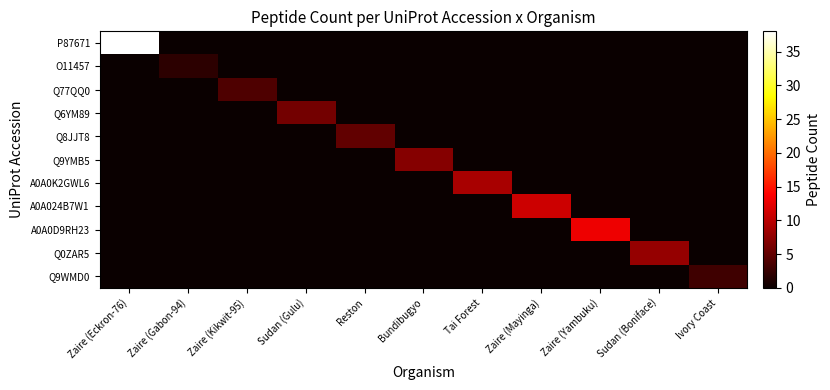

Reading left to right, transcribe all the data shown in this chart.

P87671: Zaire (Eckron-76)=38	Zaire (Gabon-94)=0	Zaire (Kikwit-95)=0	Sudan (Gulu)=0	Reston=0	Bundibugyo=0	Tai Forest=0	Zaire (Mayinga)=0	Zaire (Yambuku)=0	Sudan (Boniface)=0	Ivory Coast=0
O11457: Zaire (Eckron-76)=0	Zaire (Gabon-94)=2	Zaire (Kikwit-95)=0	Sudan (Gulu)=0	Reston=0	Bundibugyo=0	Tai Forest=0	Zaire (Mayinga)=0	Zaire (Yambuku)=0	Sudan (Boniface)=0	Ivory Coast=0
Q77QQ0: Zaire (Eckron-76)=0	Zaire (Gabon-94)=0	Zaire (Kikwit-95)=4	Sudan (Gulu)=0	Reston=0	Bundibugyo=0	Tai Forest=0	Zaire (Mayinga)=0	Zaire (Yambuku)=0	Sudan (Boniface)=0	Ivory Coast=0
Q6YM89: Zaire (Eckron-76)=0	Zaire (Gabon-94)=0	Zaire (Kikwit-95)=0	Sudan (Gulu)=6	Reston=0	Bundibugyo=0	Tai Forest=0	Zaire (Mayinga)=0	Zaire (Yambuku)=0	Sudan (Boniface)=0	Ivory Coast=0
Q8JJT8: Zaire (Eckron-76)=0	Zaire (Gabon-94)=0	Zaire (Kikwit-95)=0	Sudan (Gulu)=0	Reston=5	Bundibugyo=0	Tai Forest=0	Zaire (Mayinga)=0	Zaire (Yambuku)=0	Sudan (Boniface)=0	Ivory Coast=0
Q9YMB5: Zaire (Eckron-76)=0	Zaire (Gabon-94)=0	Zaire (Kikwit-95)=0	Sudan (Gulu)=0	Reston=0	Bundibugyo=7	Tai Forest=0	Zaire (Mayinga)=0	Zaire (Yambuku)=0	Sudan (Boniface)=0	Ivory Coast=0
A0A0K2GWL6: Zaire (Eckron-76)=0	Zaire (Gabon-94)=0	Zaire (Kikwit-95)=0	Sudan (Gulu)=0	Reston=0	Bundibugyo=0	Tai Forest=9	Zaire (Mayinga)=0	Zaire (Yambuku)=0	Sudan (Boniface)=0	Ivory Coast=0
A0A024B7W1: Zaire (Eckron-76)=0	Zaire (Gabon-94)=0	Zaire (Kikwit-95)=0	Sudan (Gulu)=0	Reston=0	Bundibugyo=0	Tai Forest=0	Zaire (Mayinga)=11	Zaire (Yambuku)=0	Sudan (Boniface)=0	Ivory Coast=0
A0A0D9RH23: Zaire (Eckron-76)=0	Zaire (Gabon-94)=0	Zaire (Kikwit-95)=0	Sudan (Gulu)=0	Reston=0	Bundibugyo=0	Tai Forest=0	Zaire (Mayinga)=0	Zaire (Yambuku)=13	Sudan (Boniface)=0	Ivory Coast=0
Q0ZAR5: Zaire (Eckron-76)=0	Zaire (Gabon-94)=0	Zaire (Kikwit-95)=0	Sudan (Gulu)=0	Reston=0	Bundibugyo=0	Tai Forest=0	Zaire (Mayinga)=0	Zaire (Yambuku)=0	Sudan (Boniface)=8	Ivory Coast=0
Q9WMD0: Zaire (Eckron-76)=0	Zaire (Gabon-94)=0	Zaire (Kikwit-95)=0	Sudan (Gulu)=0	Reston=0	Bundibugyo=0	Tai Forest=0	Zaire (Mayinga)=0	Zaire (Yambuku)=0	Sudan (Boniface)=0	Ivory Coast=3